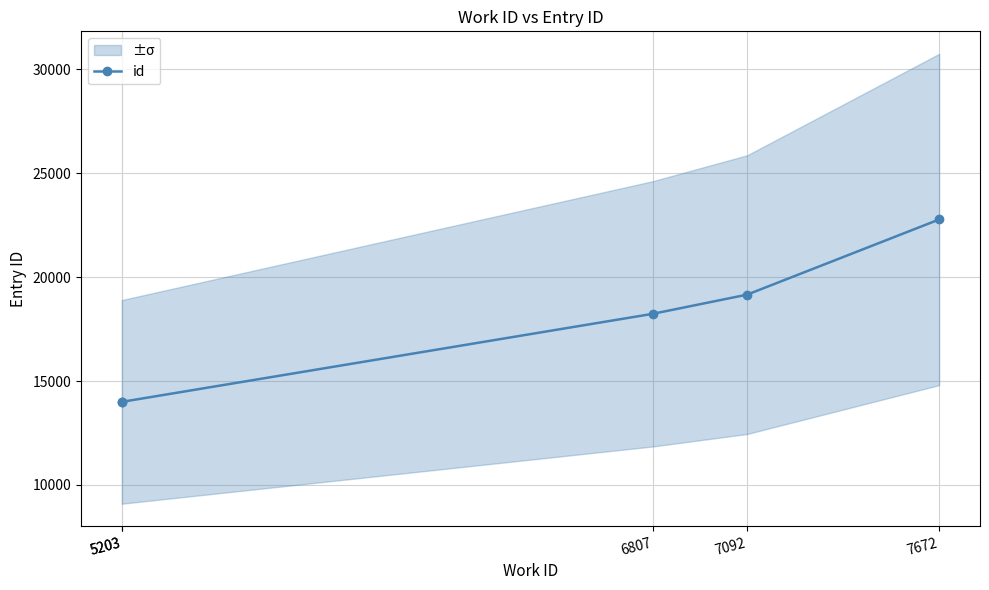

True or false: the data has more than 0 interior local peaks.

False